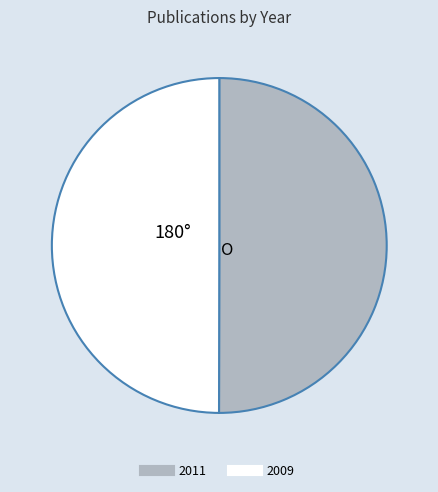

How many slices are in this pie chart?

2